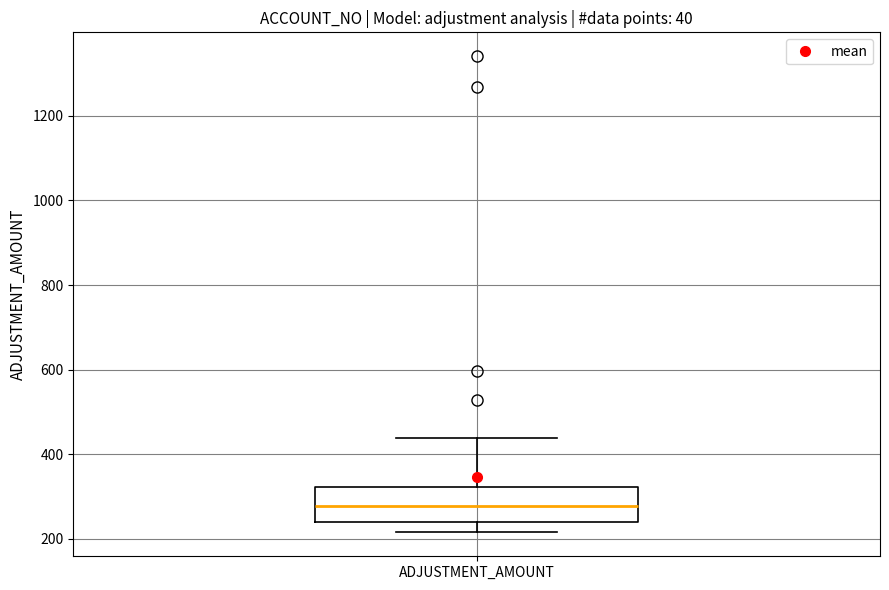

Read this box plot against the y-axis: the position of the median line, the range covered by the box, and the ends of both whiskers. The values are not printed on the chart, so give them approximately, as read against the axis.

median 280, box 240 to 320, whiskers 220 to 440